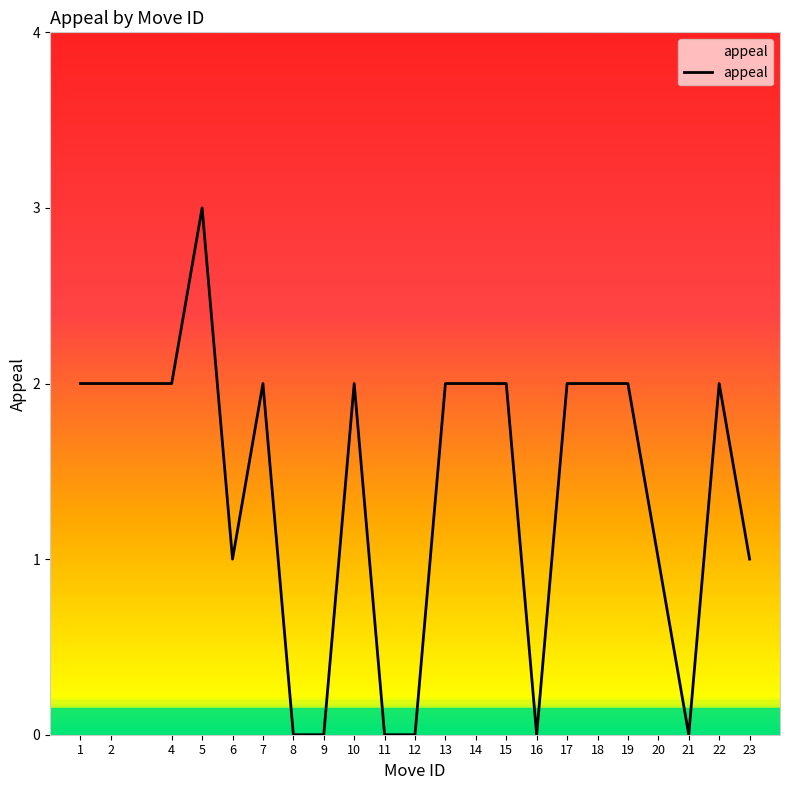

How many values are between 0 and 2?

21